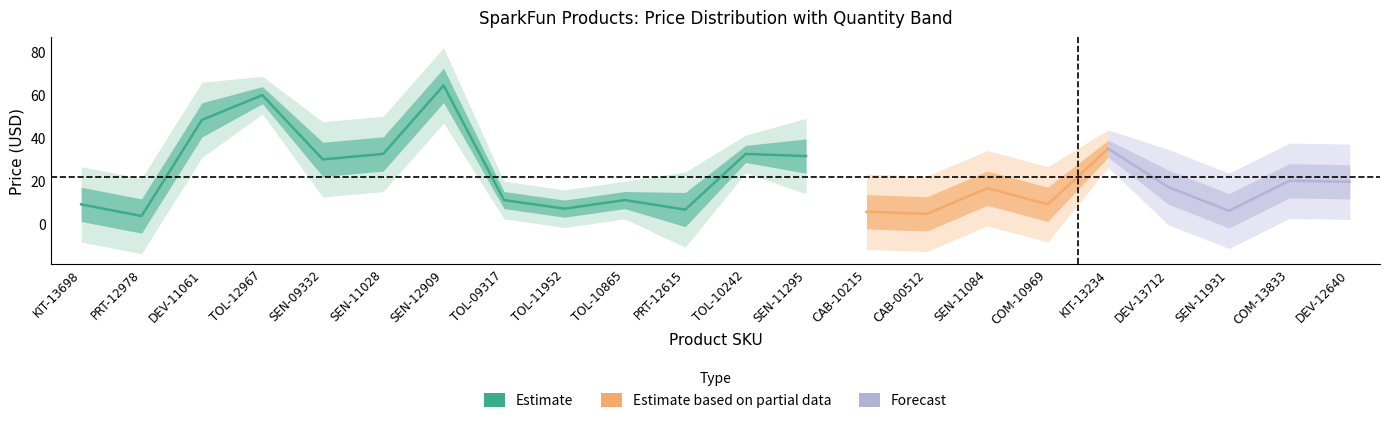

The value of Quantity at TOL-10242 is 0.7. True or false?

False